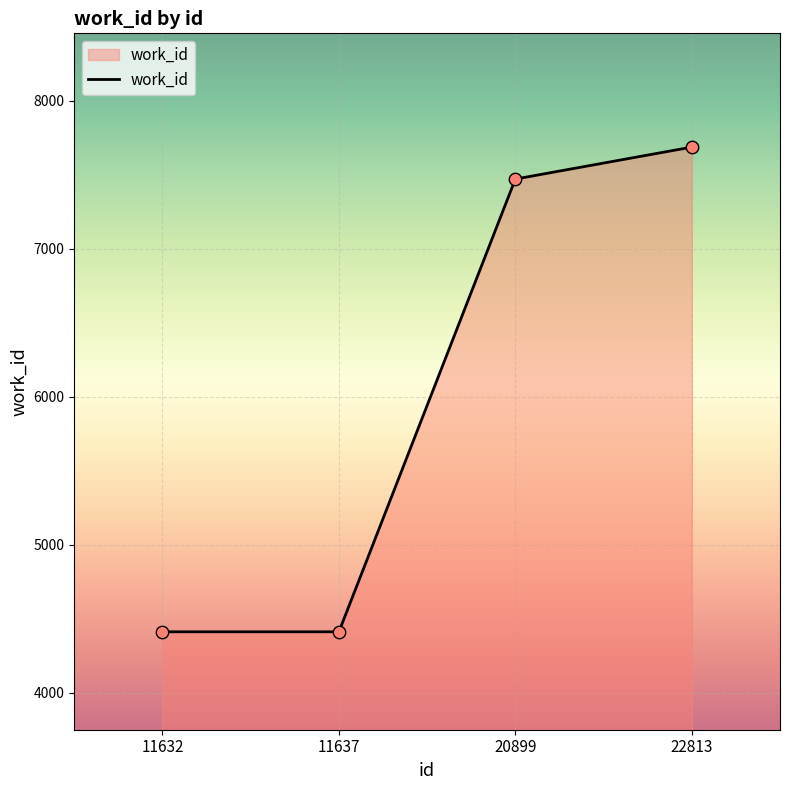

Between 11632 and 22813, which is larger?

22813